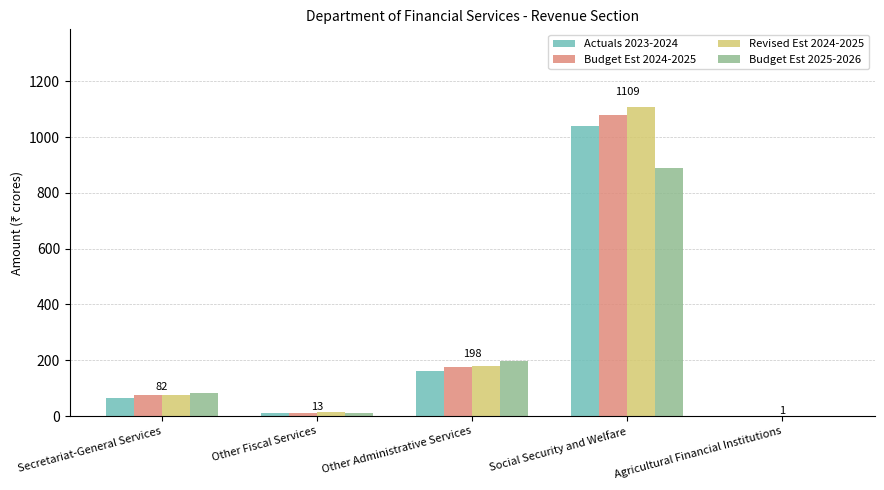

What are all the series names shown in the legend?

Actuals 2023-2024, Budget Est 2024-2025, Revised Est 2024-2025, Budget Est 2025-2026